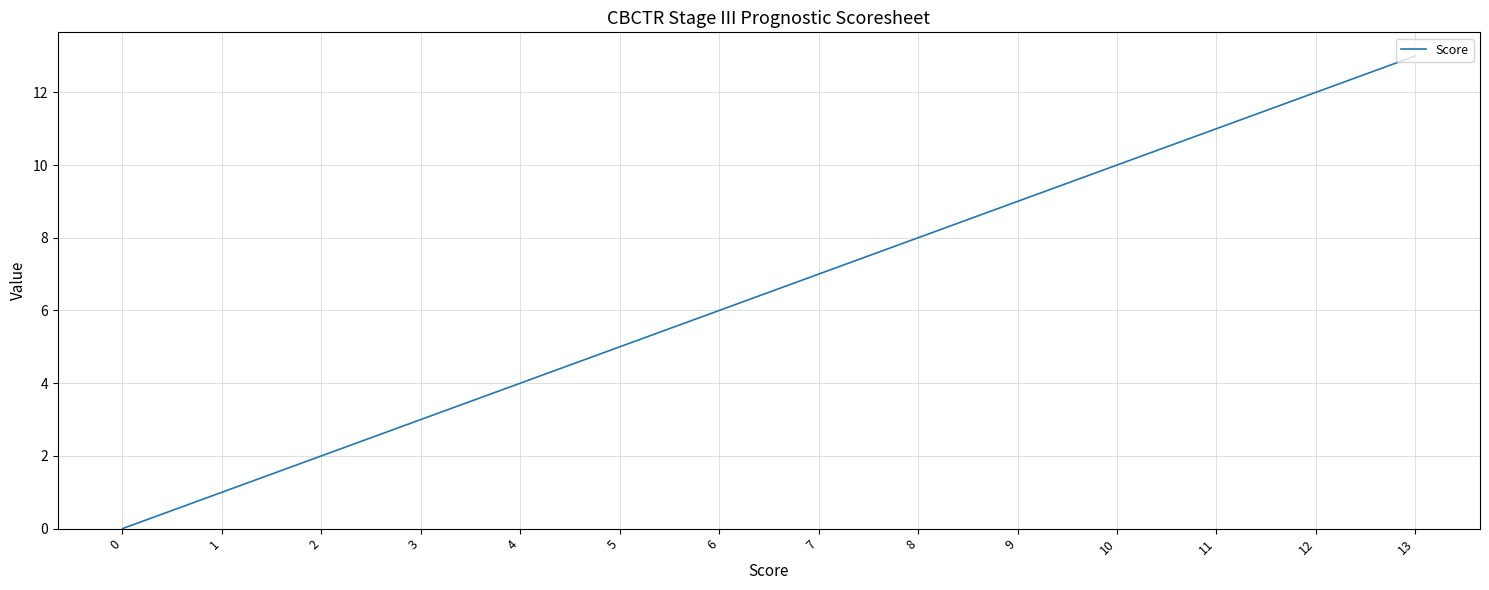

Rank the categories by value from highest to lowest.

13, 12, 11, 10, 9, 8, 7, 6, 5, 4, 3, 2, 1, 0